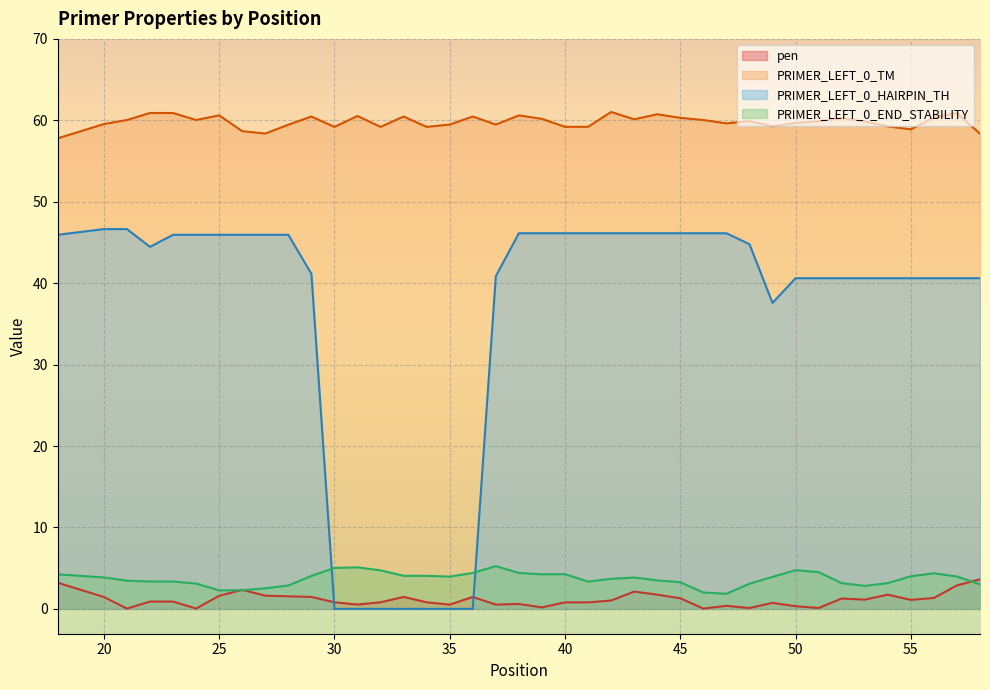

How many values in the PRIMER_LEFT_0_TM series exceed 59?

35